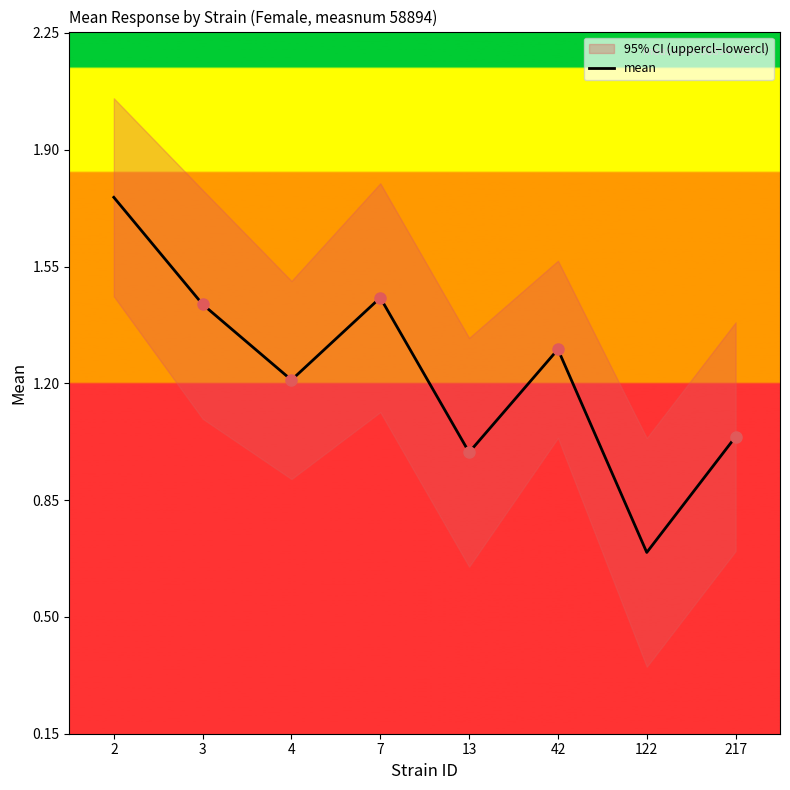

Which category has the highest value across all series?

2